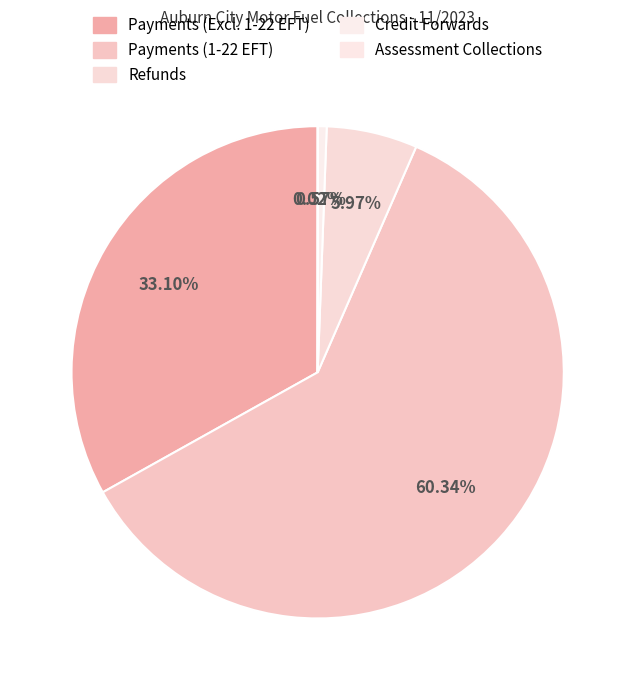

Is there any slice that represents more than half of the pie?

Yes